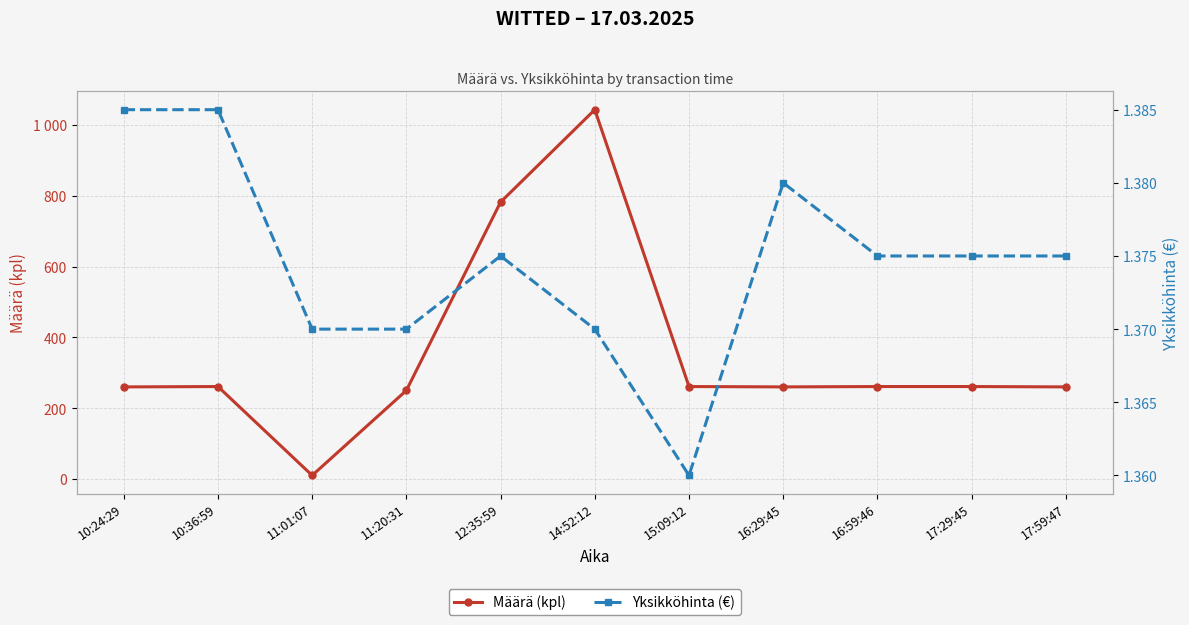

What is the sum of all Määrä (kpl) values?

3909.0